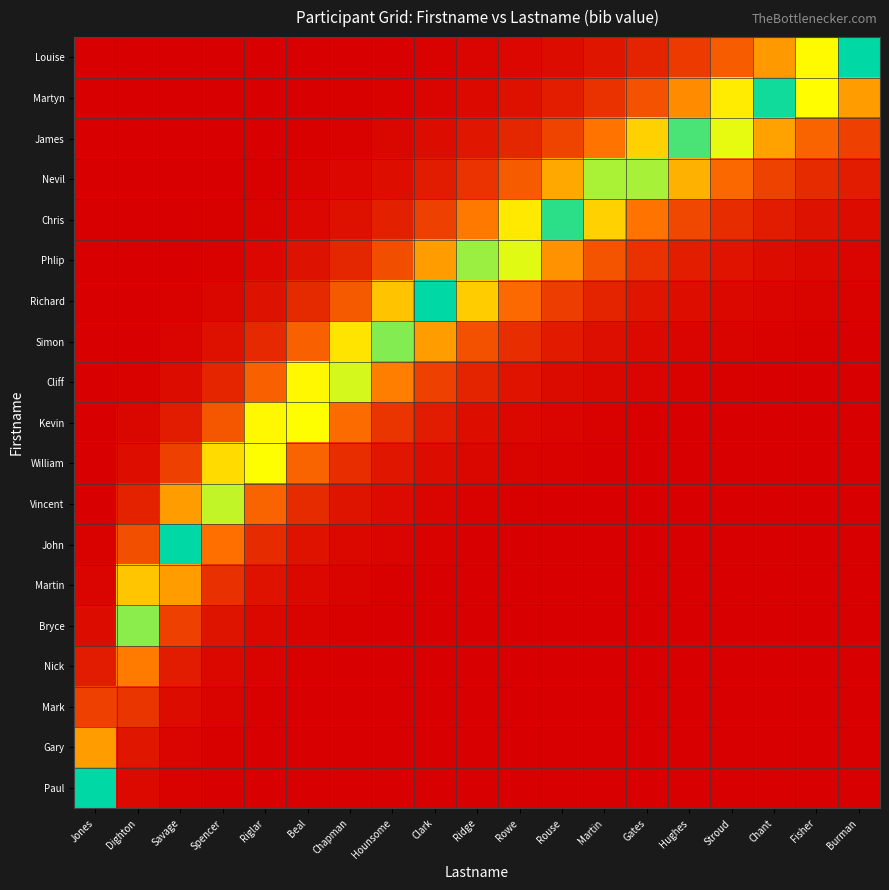

What is the maximum value shown in the chart?

100.0